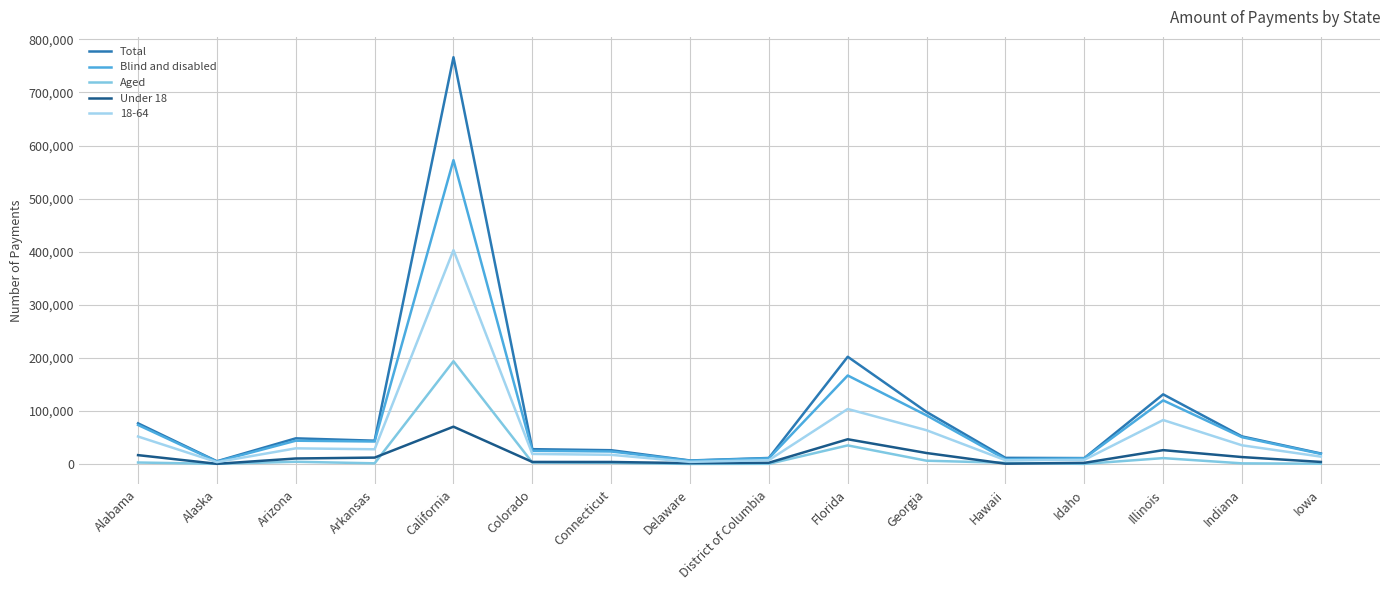

What is the difference between the maximum and minimum values in the Aged series?

193424